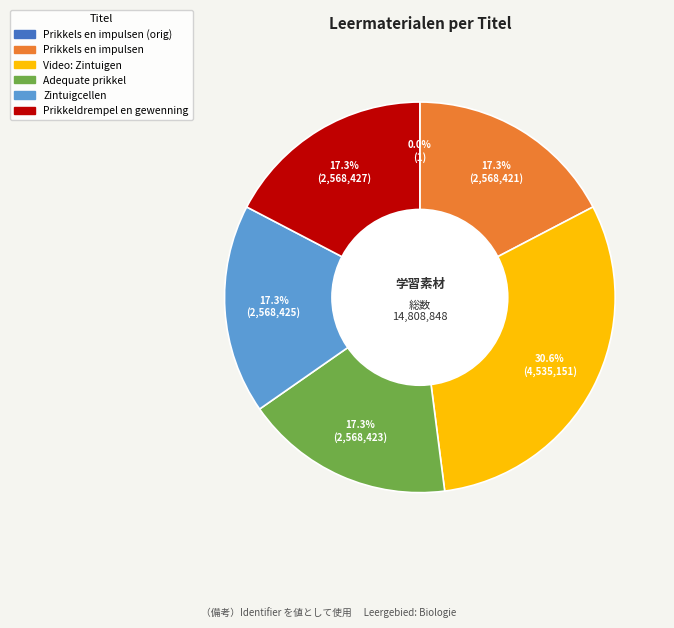

To the nearest percent, what is the difference between the largest and smallest slice percentages?

31%